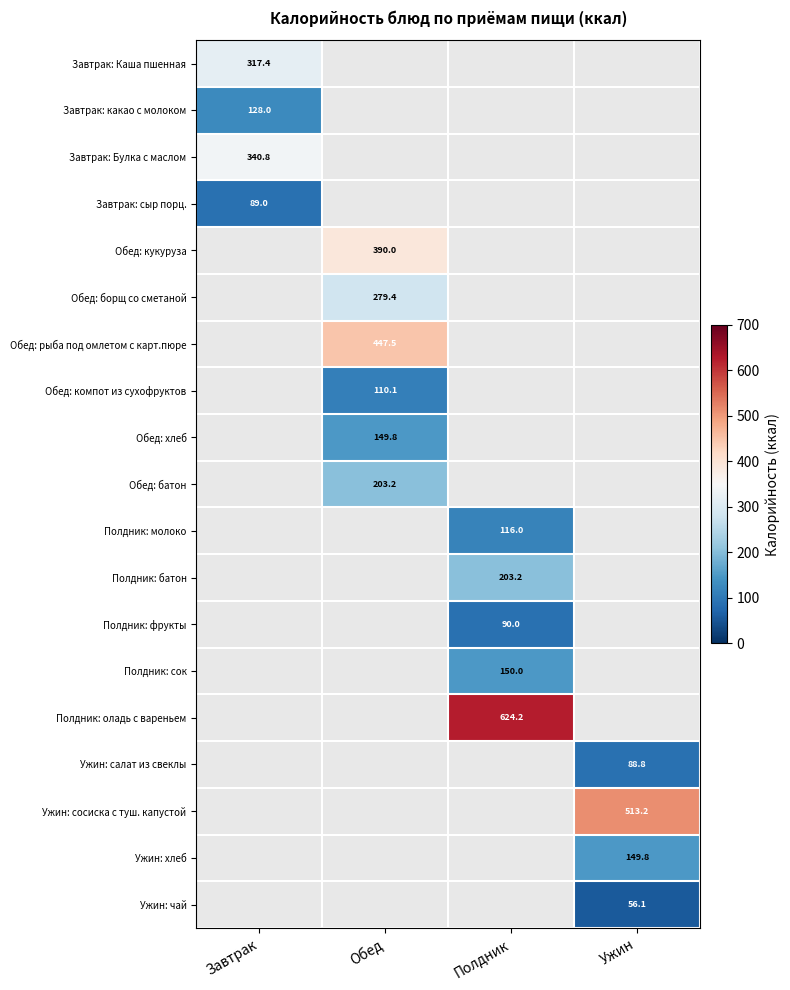

The Ужин: чай series shows 79.5 at Ужин. True or false?

False